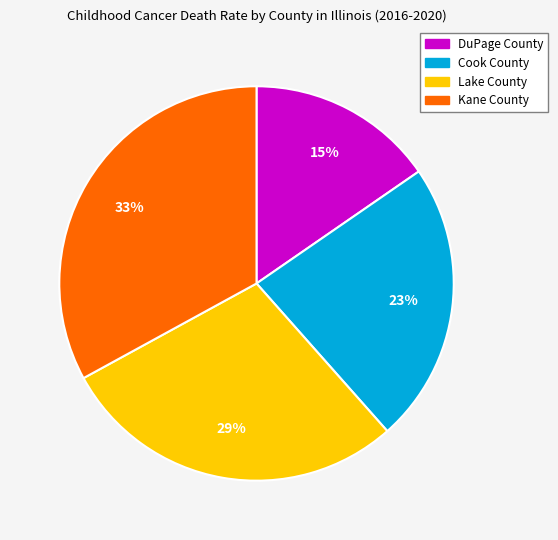

Count the number of slices in the pie.

4